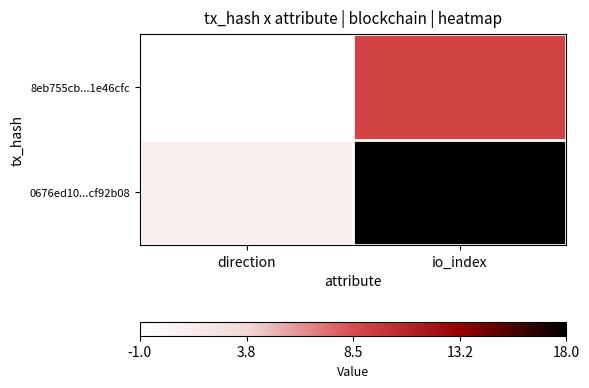

What is the minimum value shown in the chart?

-1